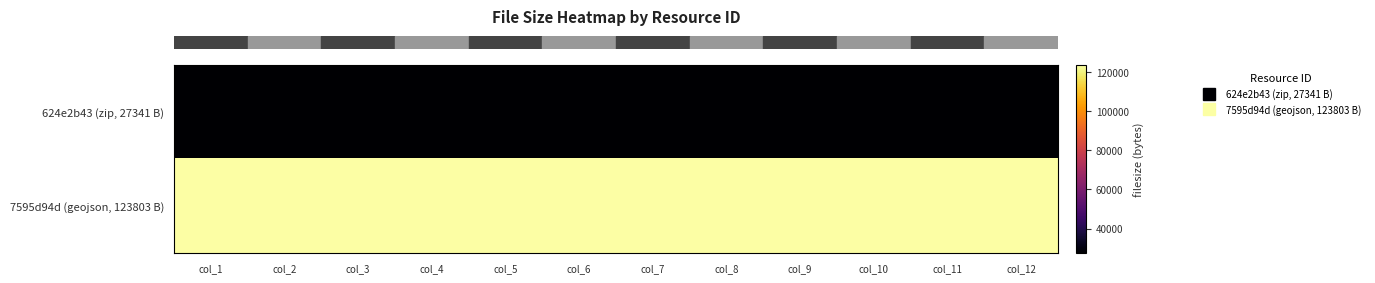

How many series are shown in this chart?

2